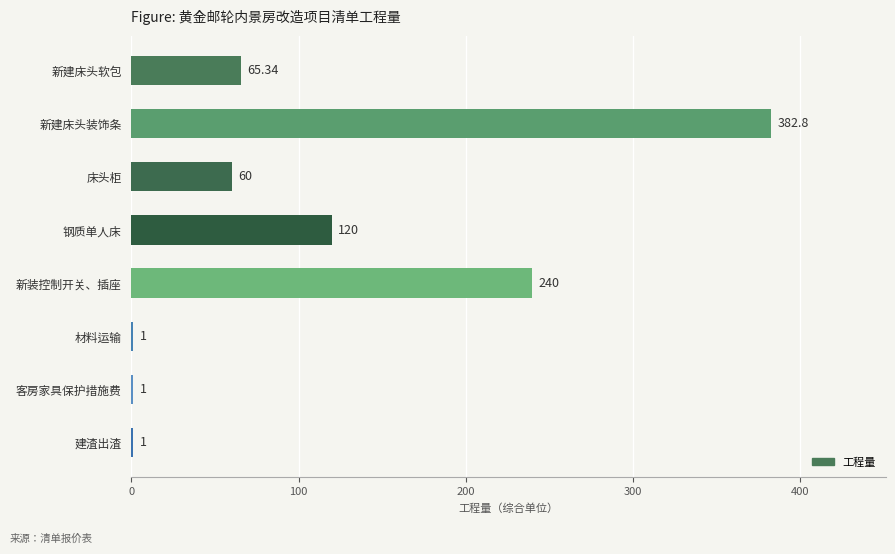

Which has a higher value, 新装控制开关、插座 or 床头柜?

新装控制开关、插座